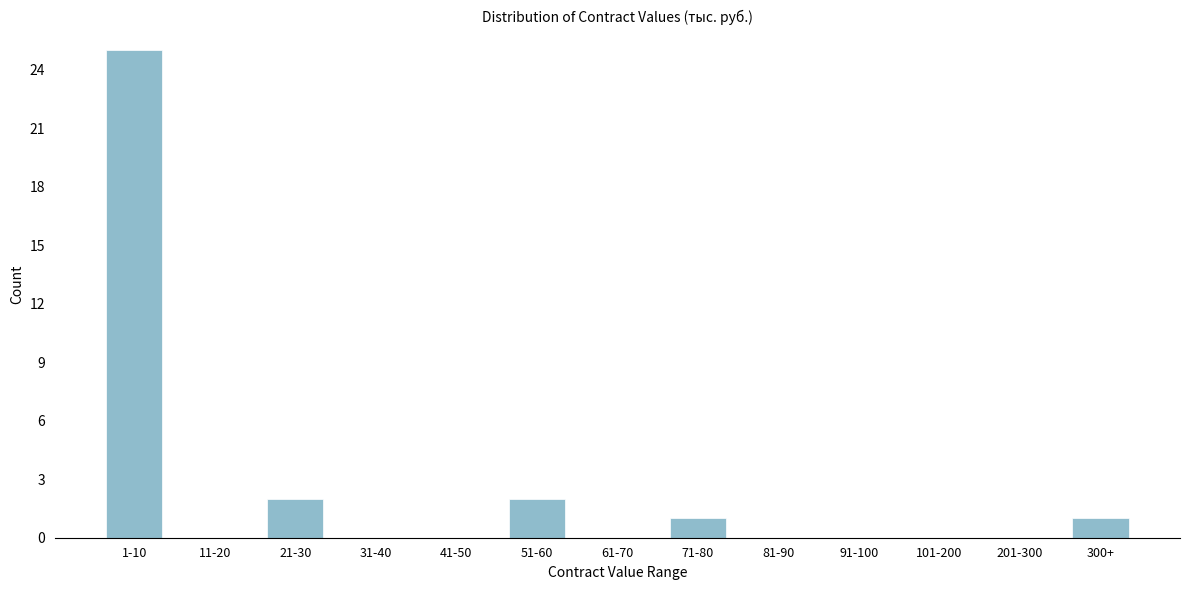

Reading right to left, extract all data points from this chart.

300+=1	201-300=0	101-200=0	91-100=0	81-90=0	71-80=1	61-70=0	51-60=2	41-50=0	31-40=0	21-30=2	11-20=0	1-10=25